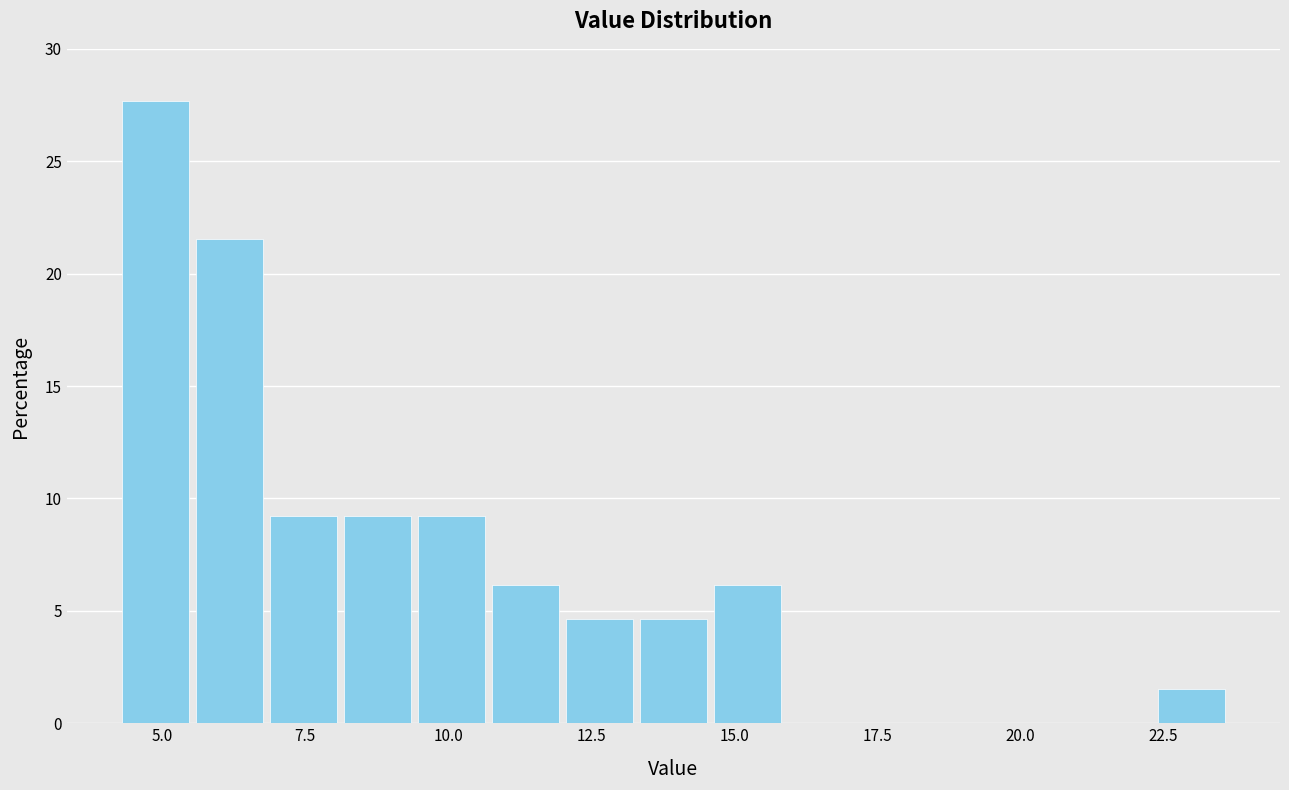

Around what value on the x-axis is the tallest bar? Give the approximate position of its centre, as read against the axis.

5.0